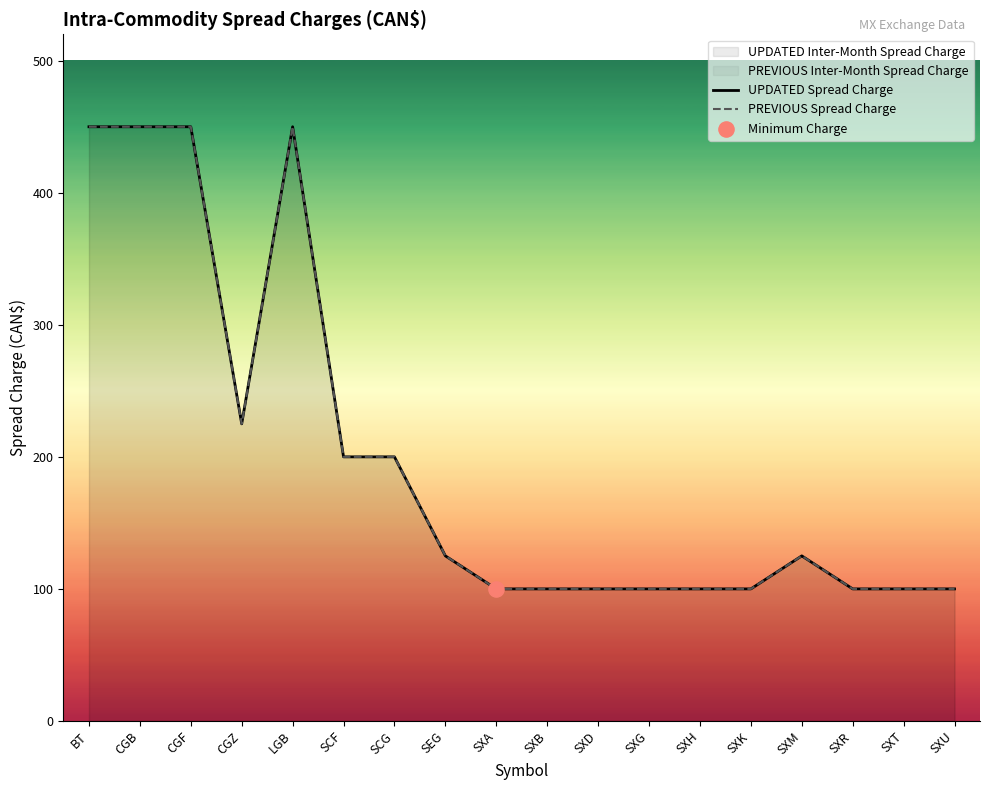

Which series contains the highest Y value?

UPDATED Spread Charge